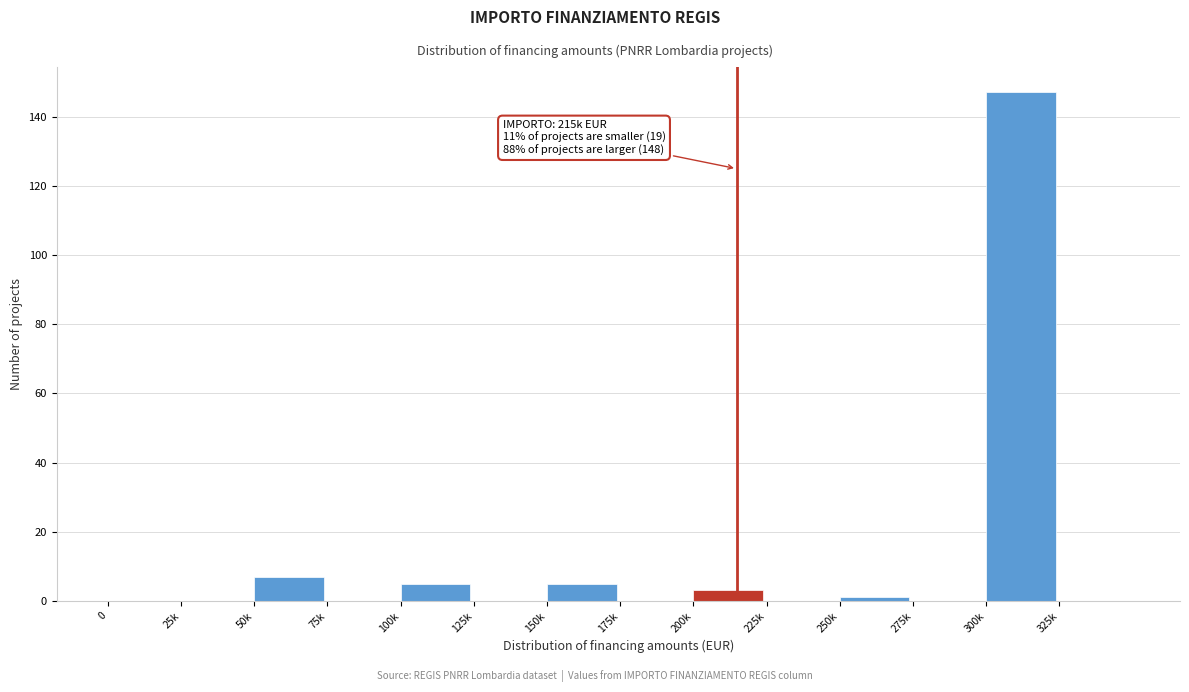

Reading left to right, transcribe all the data shown in this chart.

0=0	25k=0	50k=7	75k=0	100k=5	125k=0	150k=5	175k=0	200k=3	225k=0	250k=1	275k=0	300k=147	325k=0